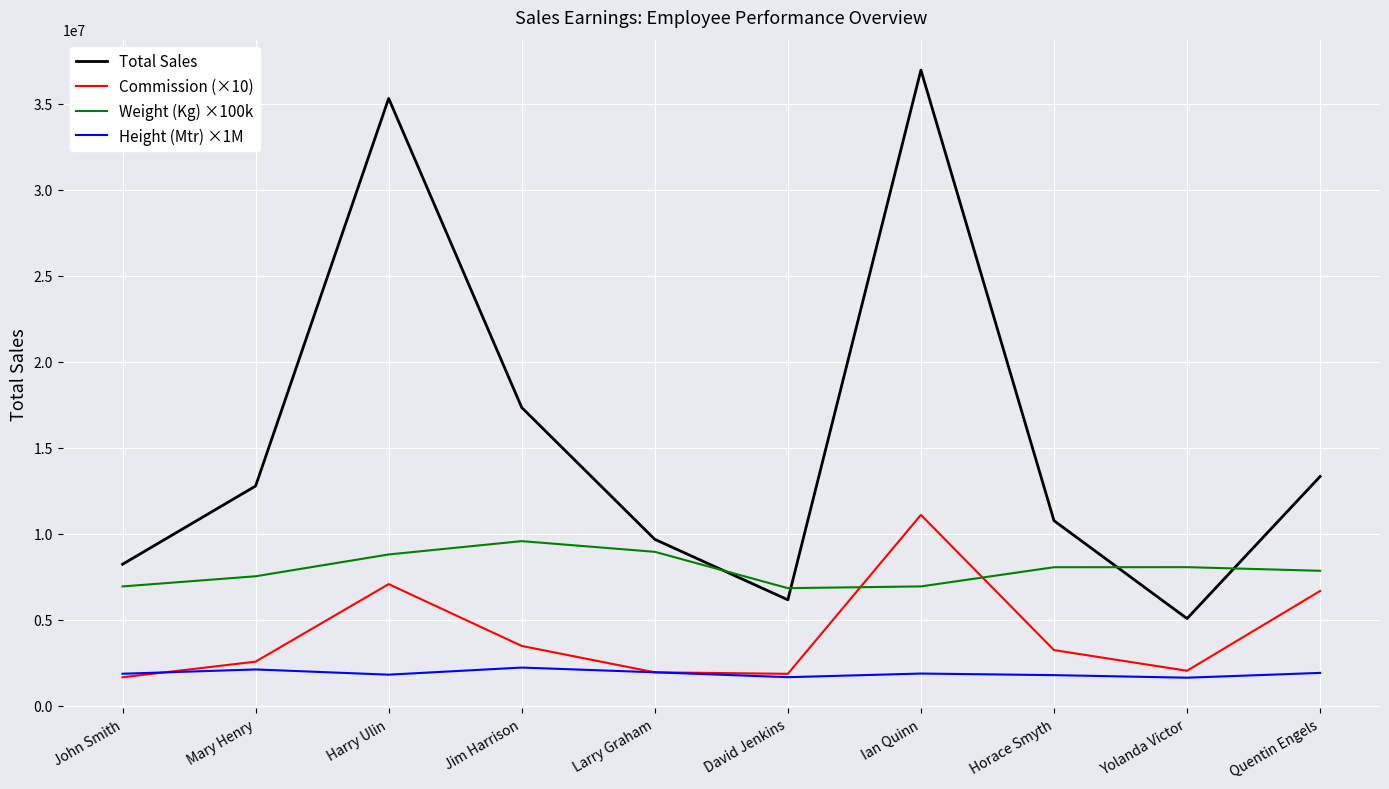

True or false: Commission (×10) and Weight (Kg) ×100k cross at least once.

True